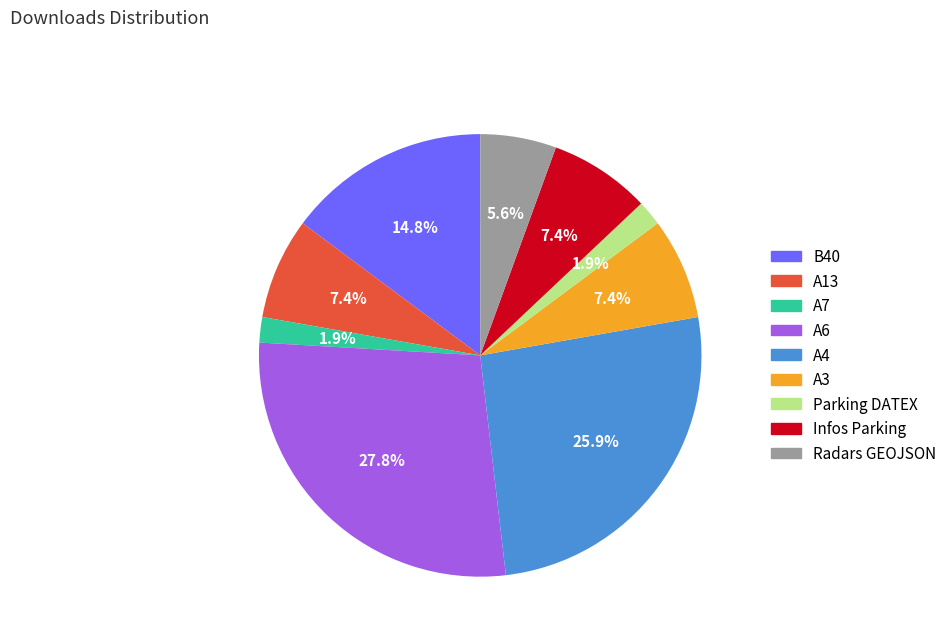

Is there a majority slice in this chart?

No